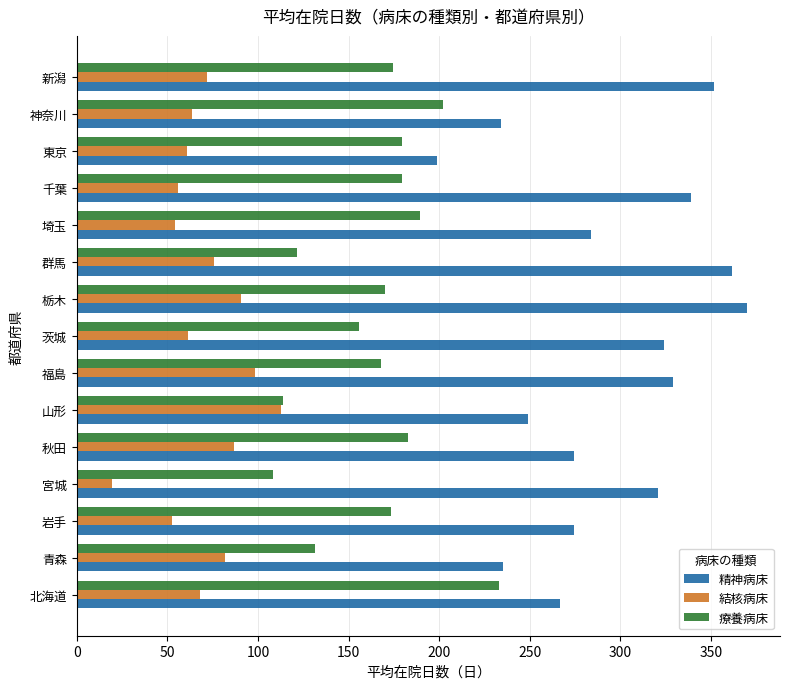

What value does the 結核病床 series have at 群馬?

75.5